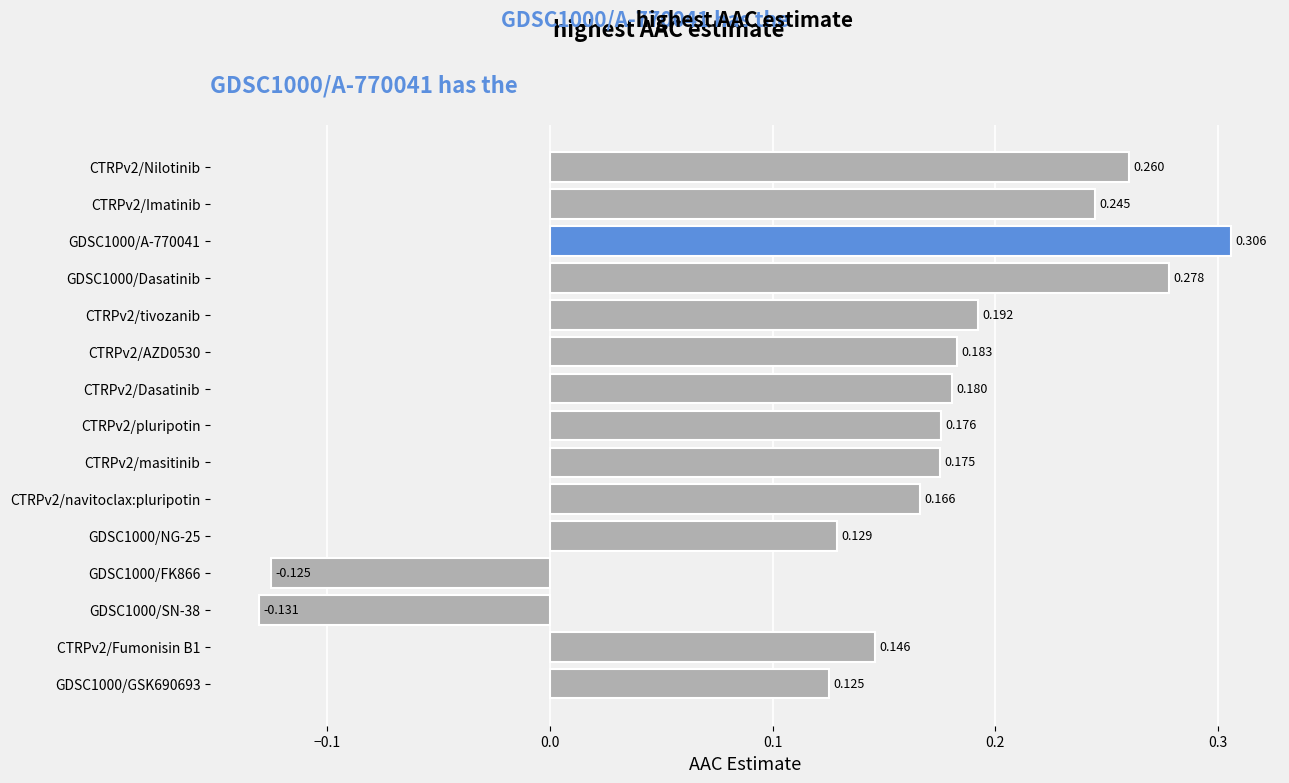

How many data points are above 0?

13